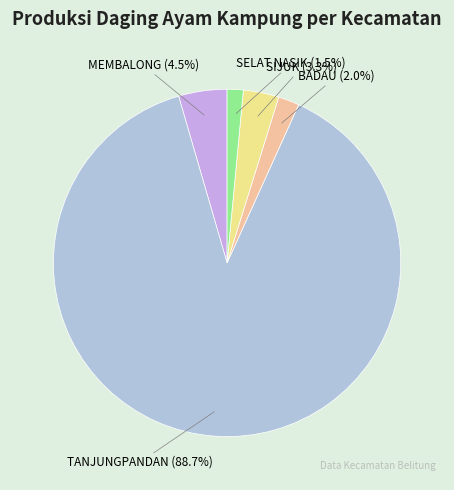

To the nearest percent, what is the difference between the TANJUNGPANDAN and SELAT NASIK slice percentages?

87%